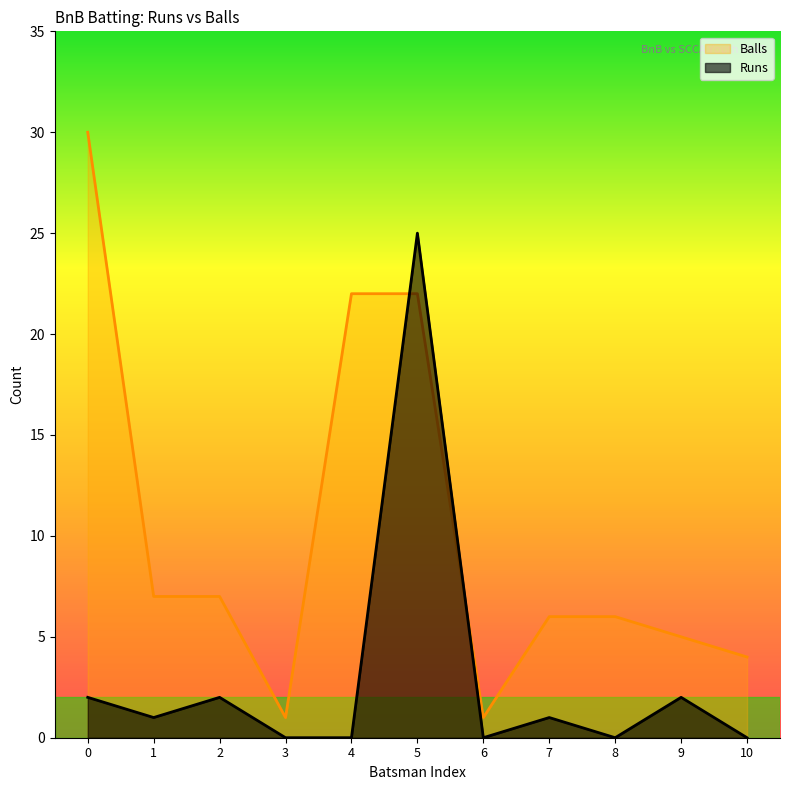

Where do Balls and Runs first cross each other?

4 and 5